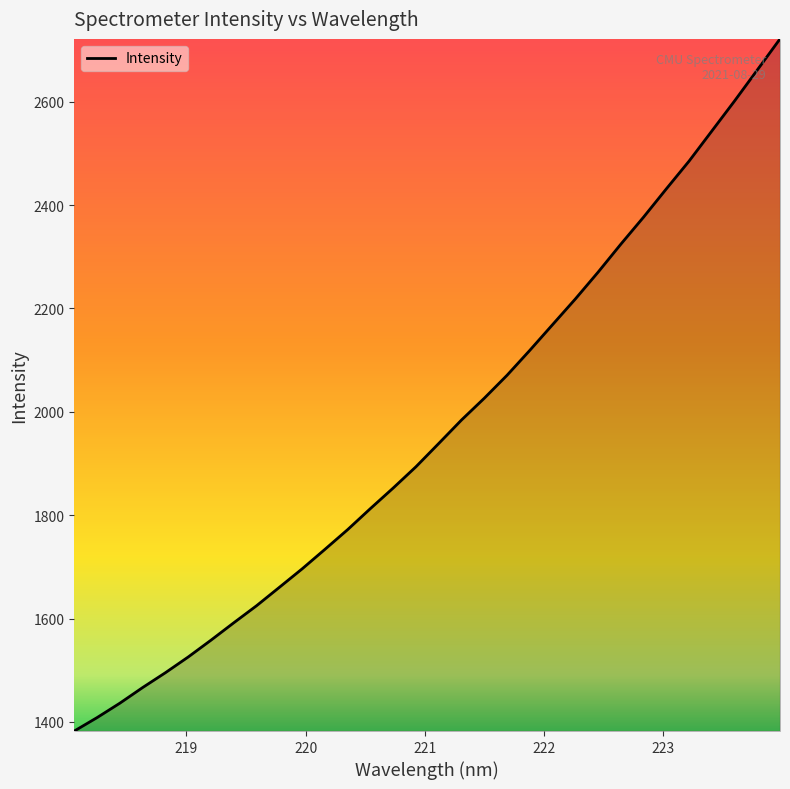

What is the difference between the maximum and minimum values?

1339.0